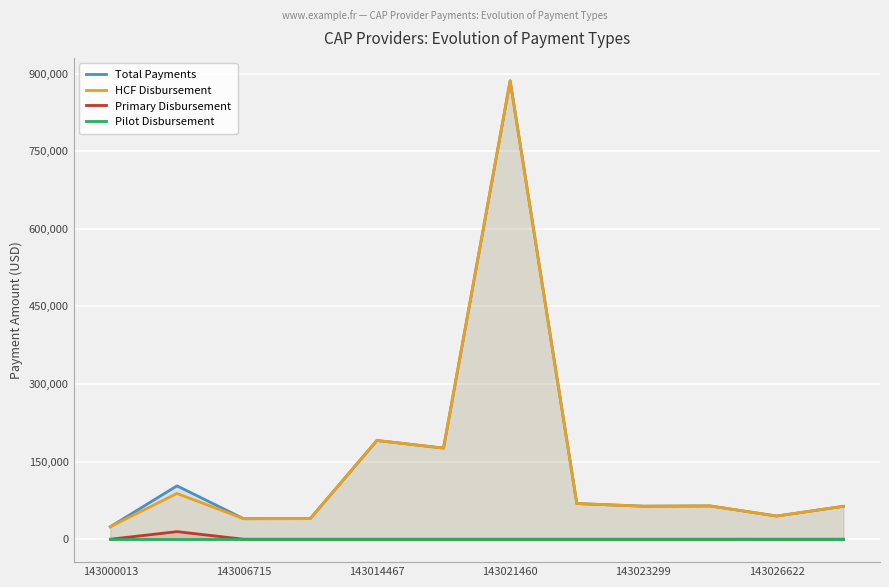

What is the highest value of the Primary Disbursement series?

14659.2